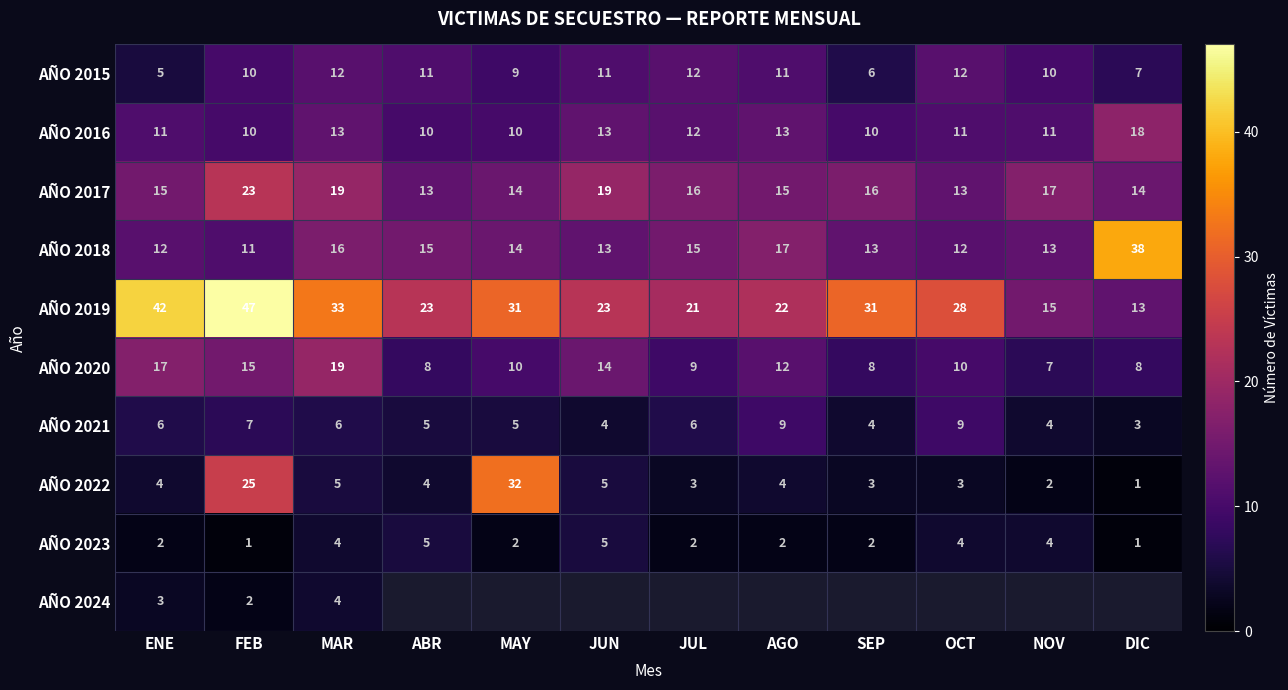

True or false: AÑO 2023 has a value of 2 at ENE.

True